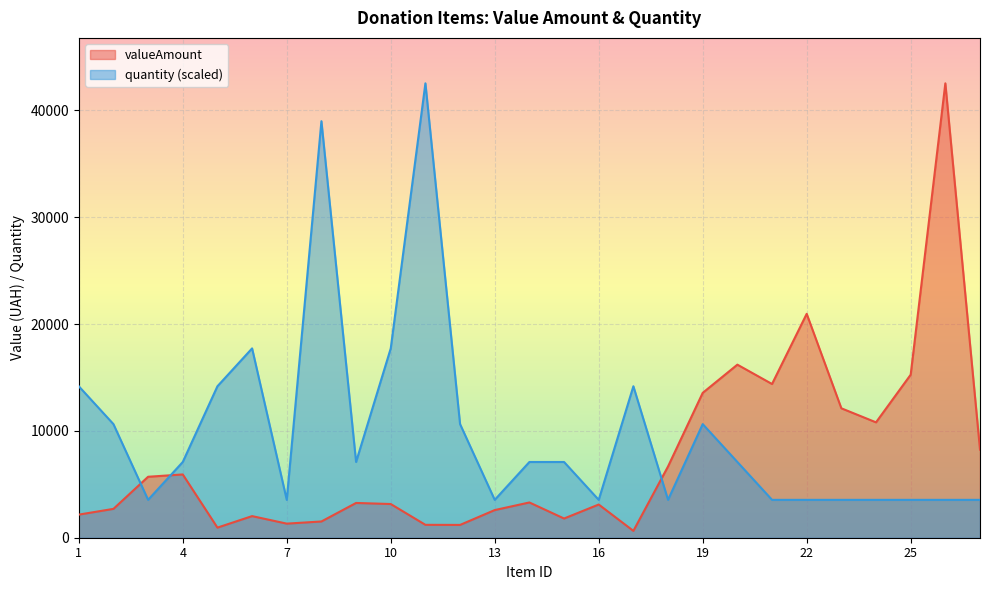

Rank the series by their maximum value, from lowest to highest.

valueAmount, quantity